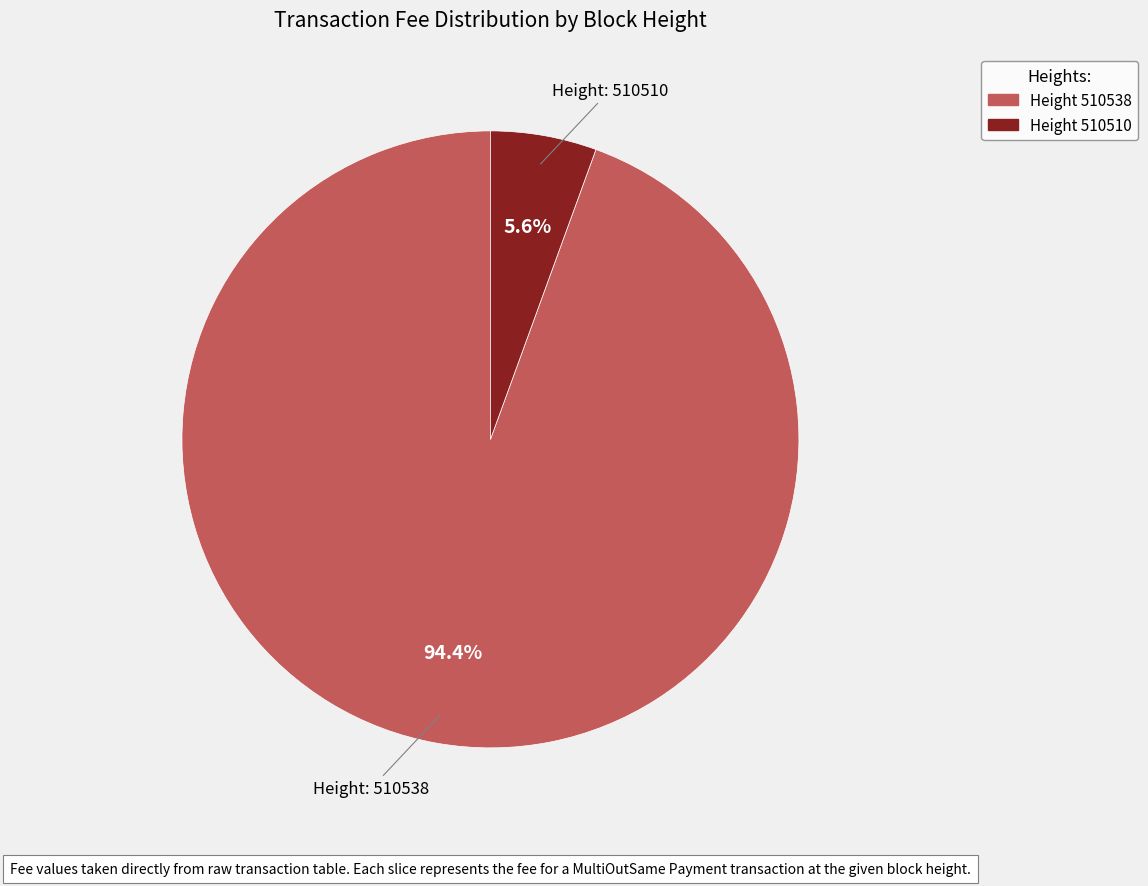

To the nearest percent, what is the difference between the largest and smallest slice percentages?

89%